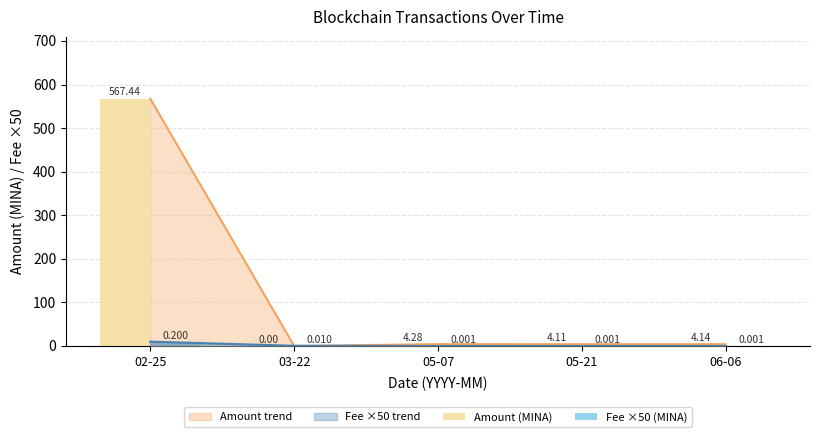

What is the value of the Fee ×50 (MINA) bar at the 5th from the left?

0.1